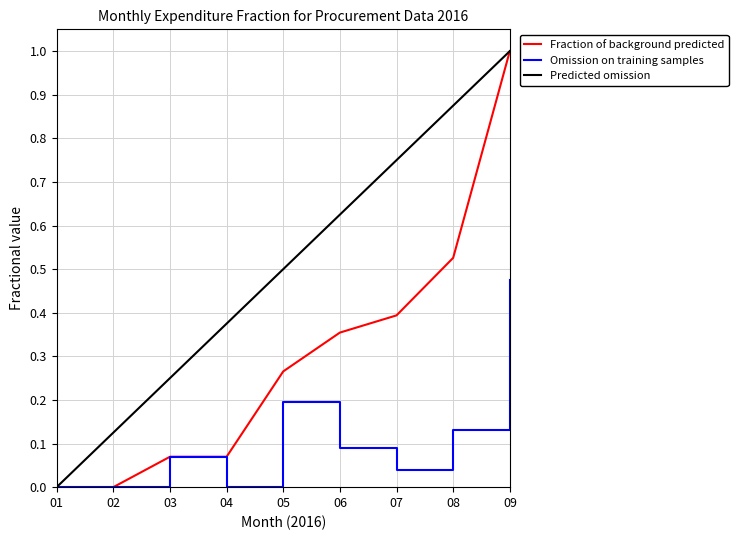

True or false: Fraction of background predicted has a value of 0.1 at 05.

False